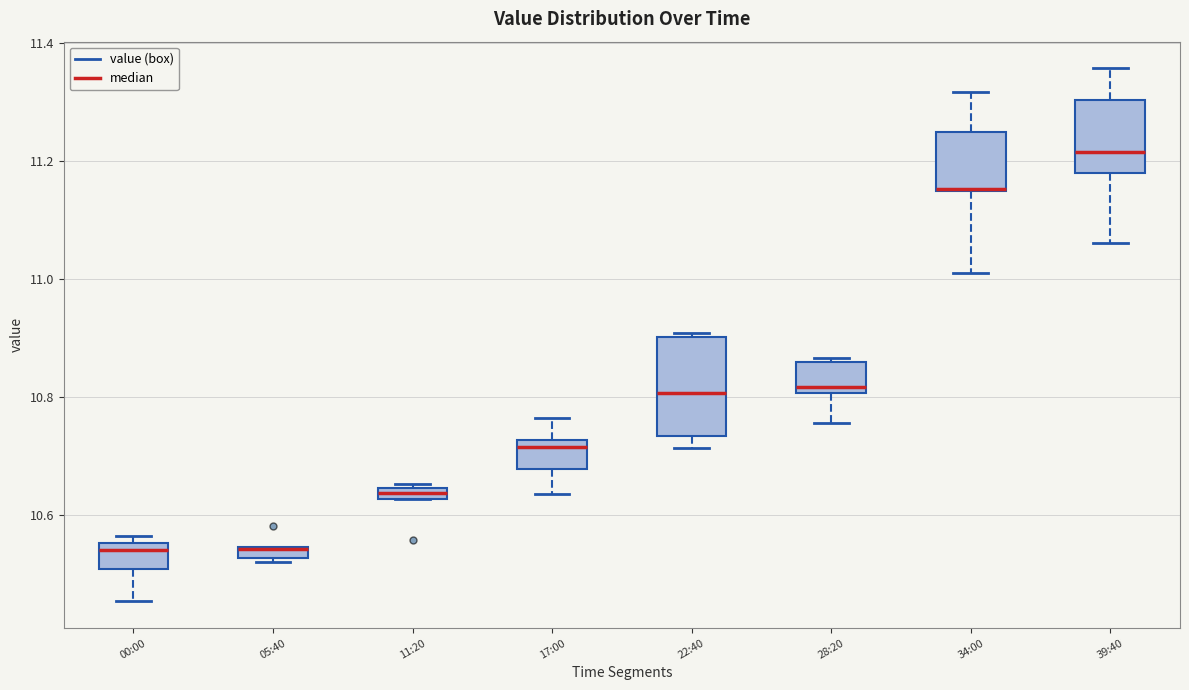

Where is the upper edge of the box for 05:40 on the y-axis? The values are not printed on the chart, so give them approximately, as read against the axis.

10.54